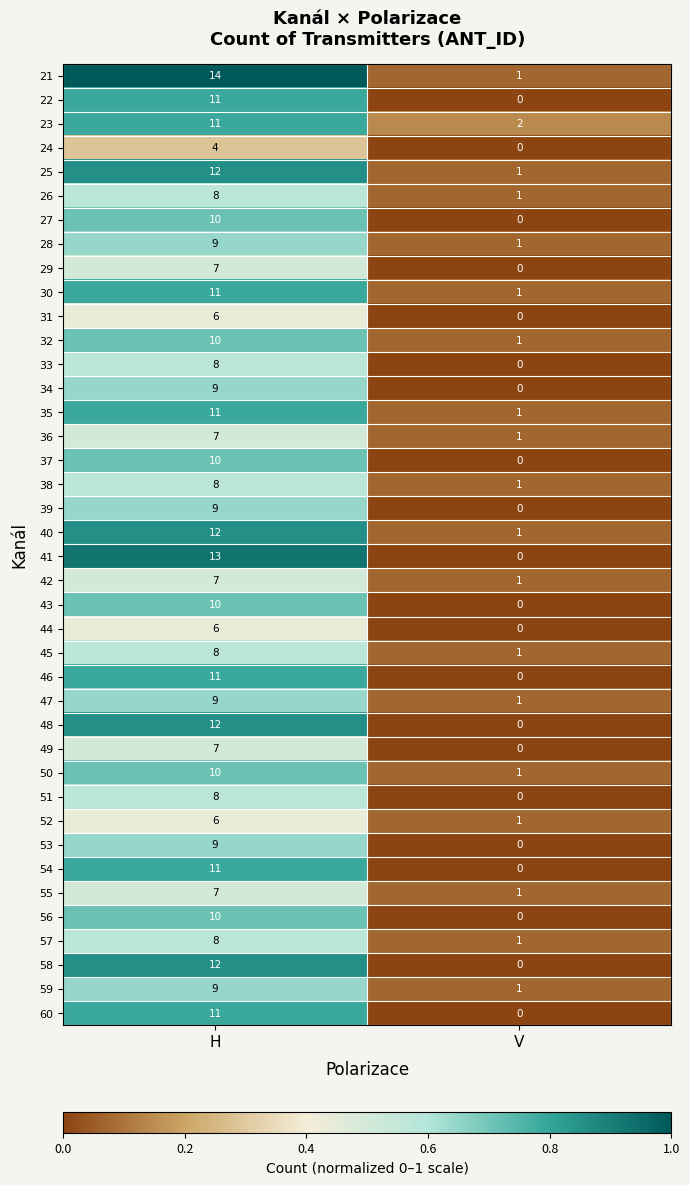

At which category is the sum across all series the highest?

H